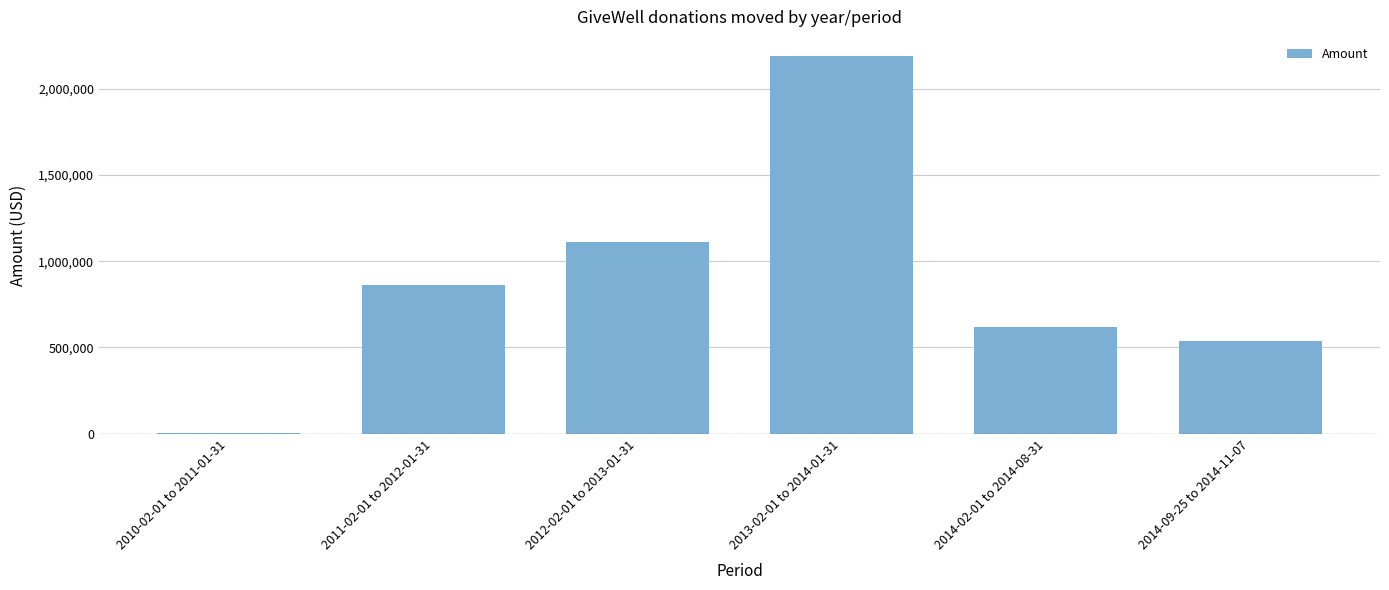

Reading left to right, transcribe all the data shown in this chart.

2010-02-01 to 2011-01-31=6200	2011-02-01 to 2012-01-31=862766	2012-02-01 to 2013-01-31=1111548	2013-02-01 to 2014-01-31=2190184	2014-02-01 to 2014-08-31=619092	2014-09-25 to 2014-11-07=540000